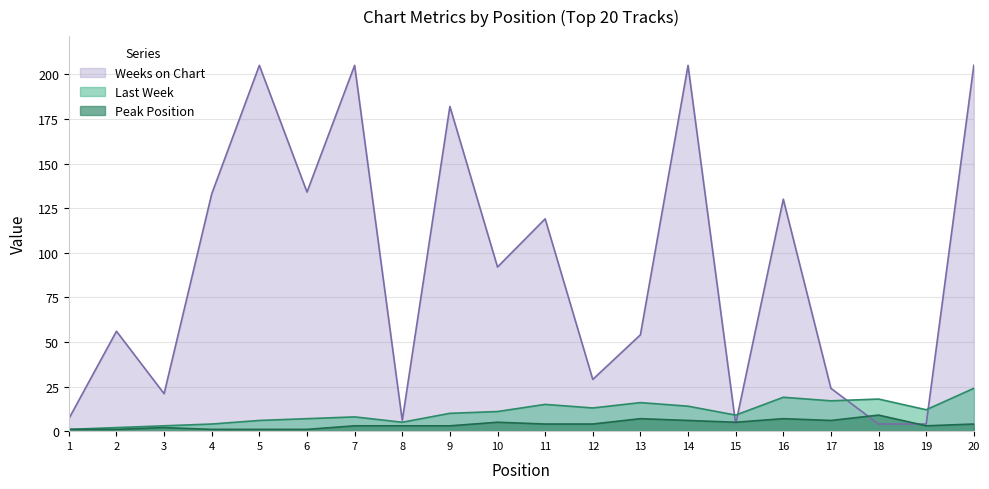

Between 13 and 15, which is larger?

13